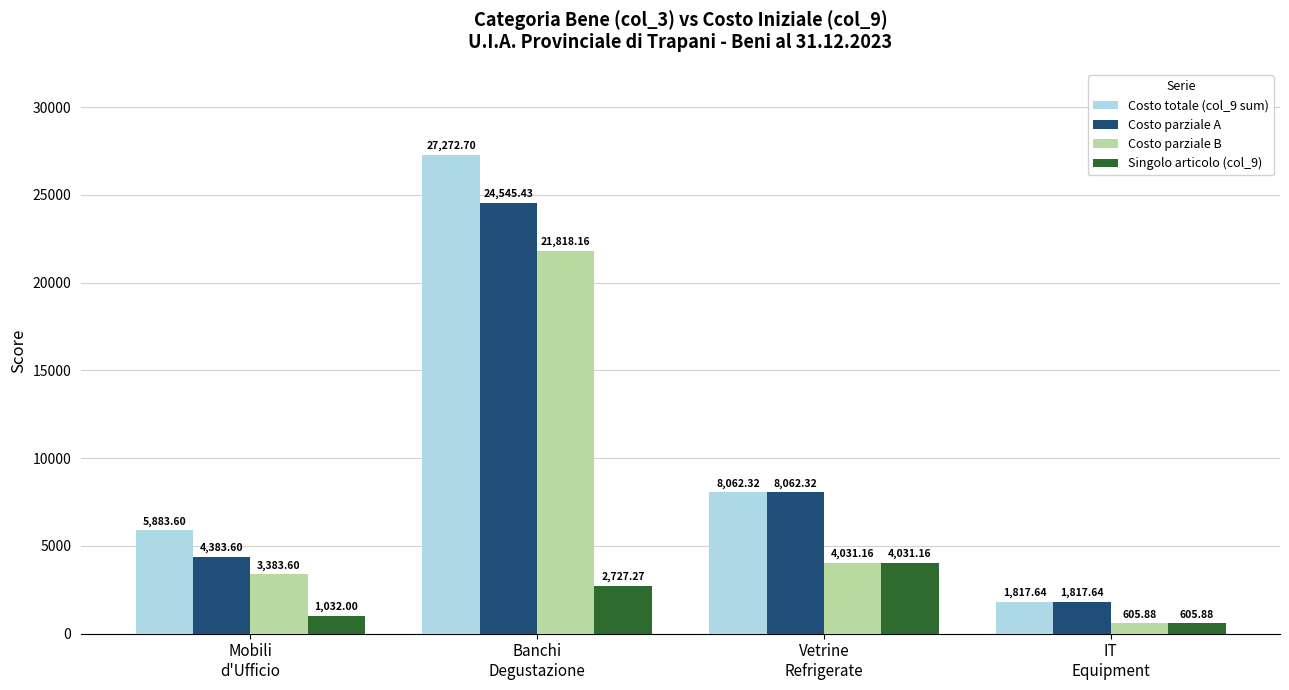

Which series has the largest range (max minus min)?

Costo totale (col_9 sum)